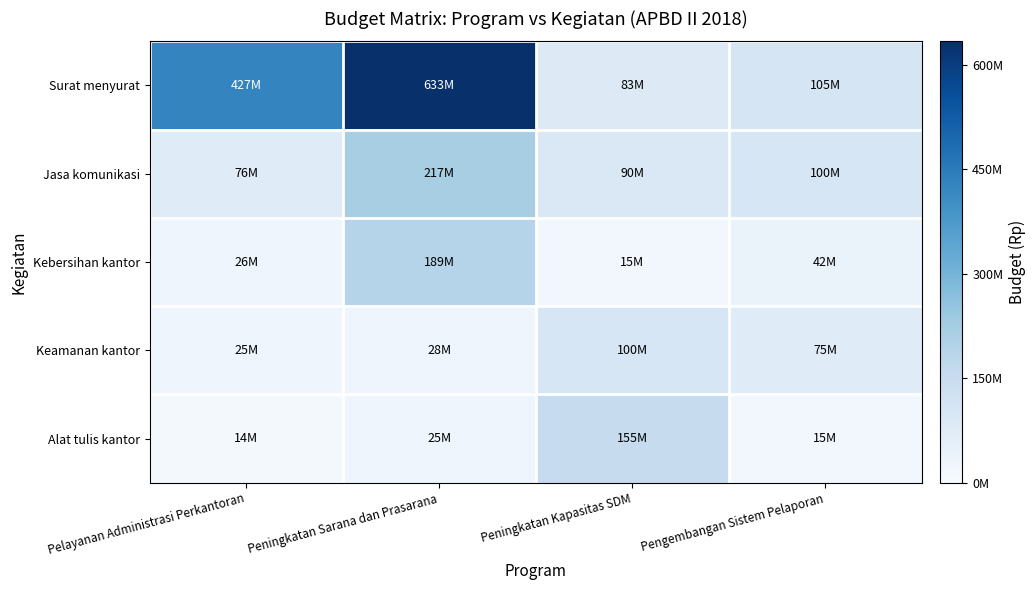

At which category is the sum across all series the highest?

Peningkatan Sarana dan Prasarana